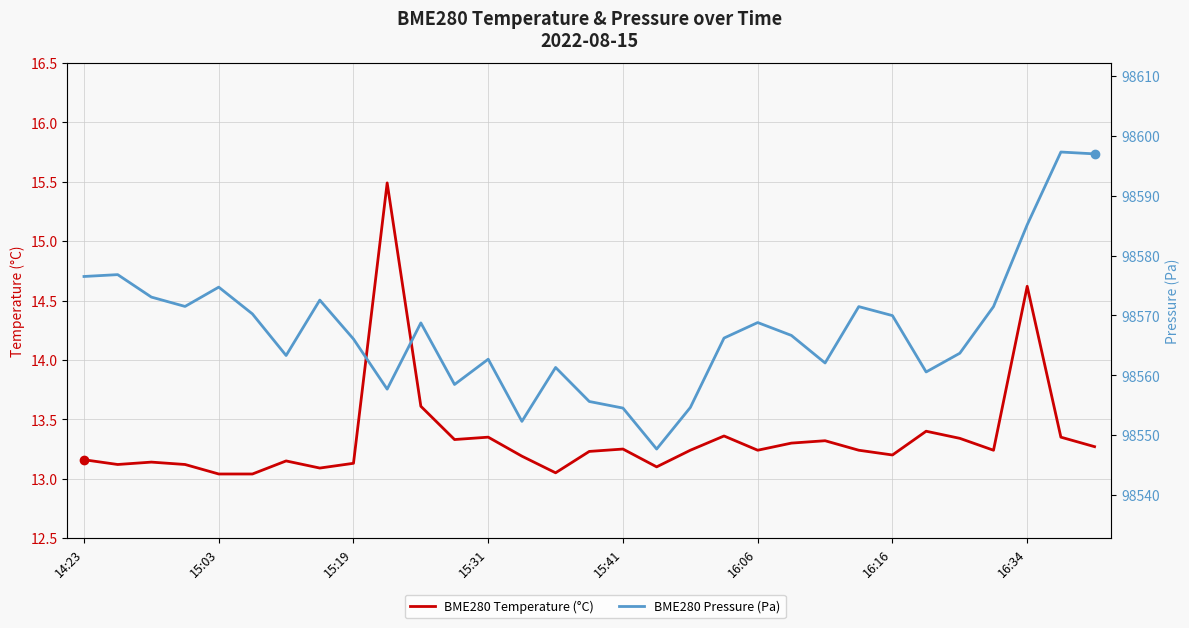

Reading left to right, transcribe all the data shown in this chart.

BME280 Temperature (°C): 13.2	13.1	13.1	13.1	13.0	13.0	13.2	13.1	13.1	15.5	13.6	13.3	13.3	13.2	13.1	13.2	13.2	13.1	13.2	13.4	13.2	13.3	13.3	13.2	13.2	13.4	13.3	13.2	14.6	13.3	13.3
BME280 Pressure (Pa): 98576.5	98576.8	98573.1	98571.5	98574.7	98570.2	98563.3	98572.6	98566.1	98557.7	98568.8	98558.5	98562.7	98552.3	98561.3	98555.6	98554.5	98547.7	98554.6	98566.2	98568.8	98566.7	98562.1	98571.5	98570.0	98560.6	98563.7	98571.5	98585.1	98597.3	98597.0